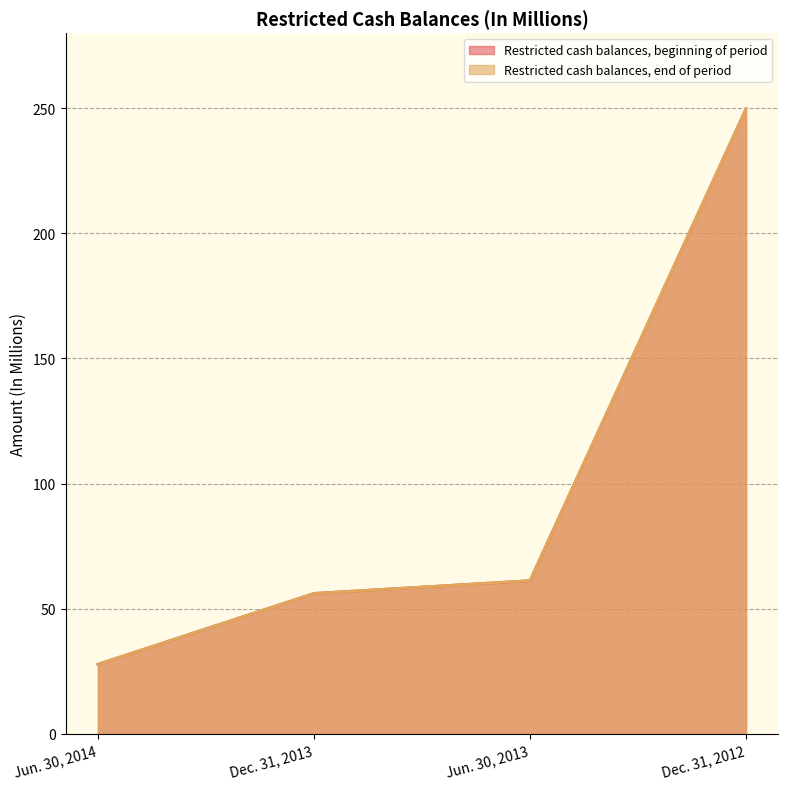

True or false: Restricted cash balances, beginning of period and Restricted cash balances, end of period cross at least once.

False